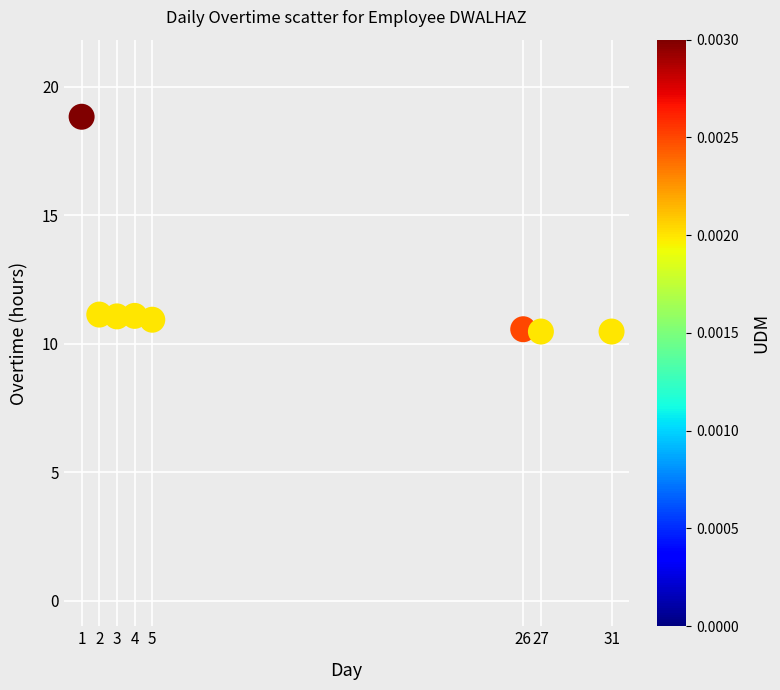

What is the average X value?

12.4